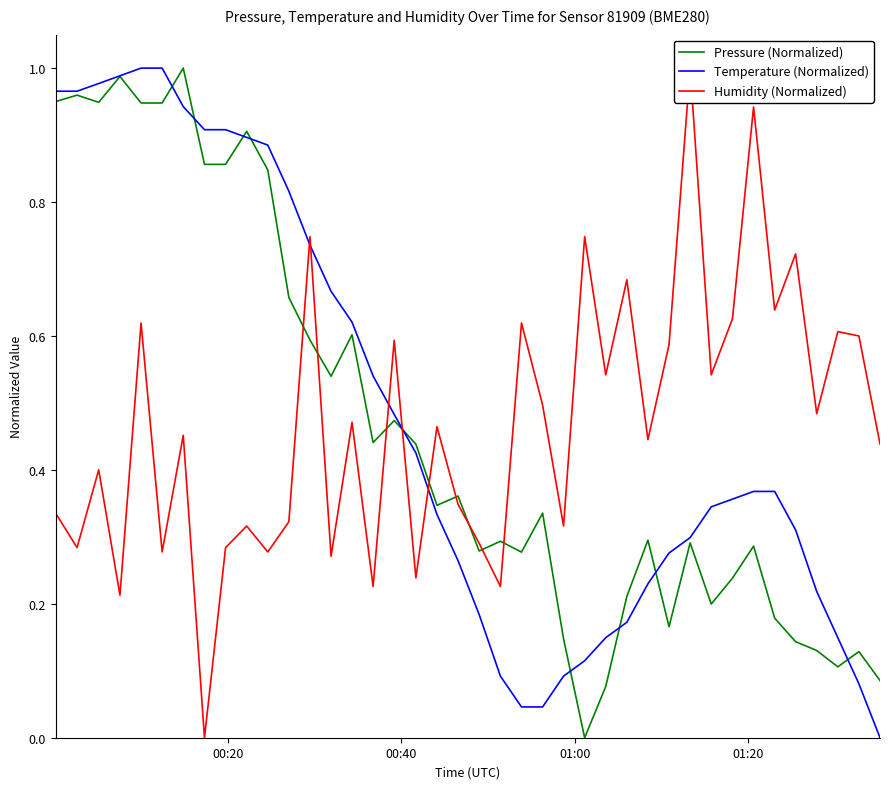

What is the average value of the Humidity (Normalized) series?

0.5